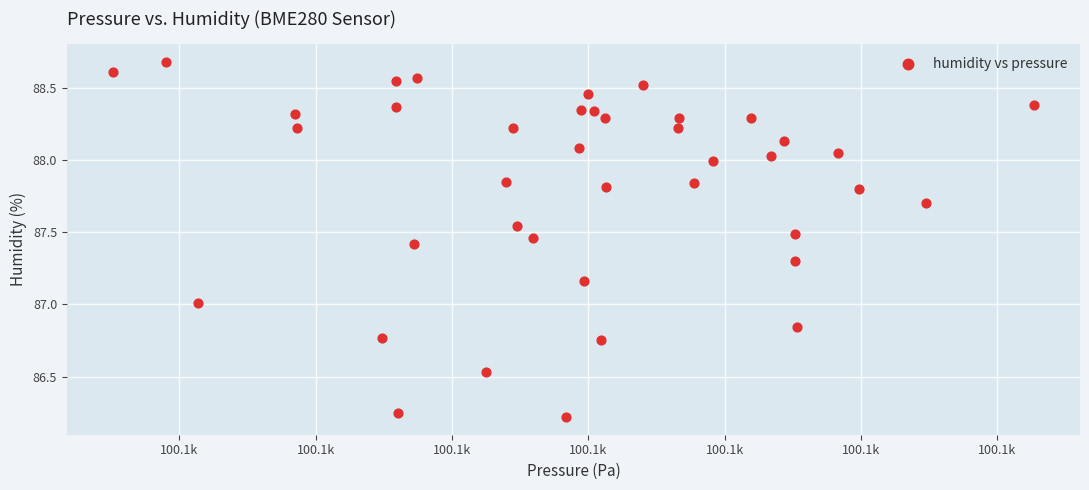

What is the range of Y values (max minus min)?

2.5